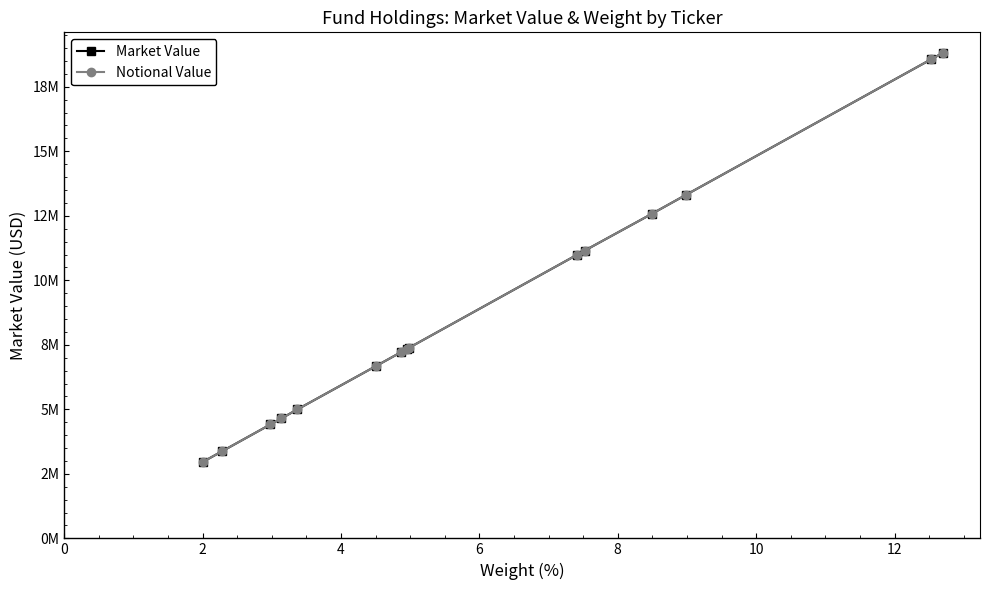

Is this an area chart (filled region under the line)?

No